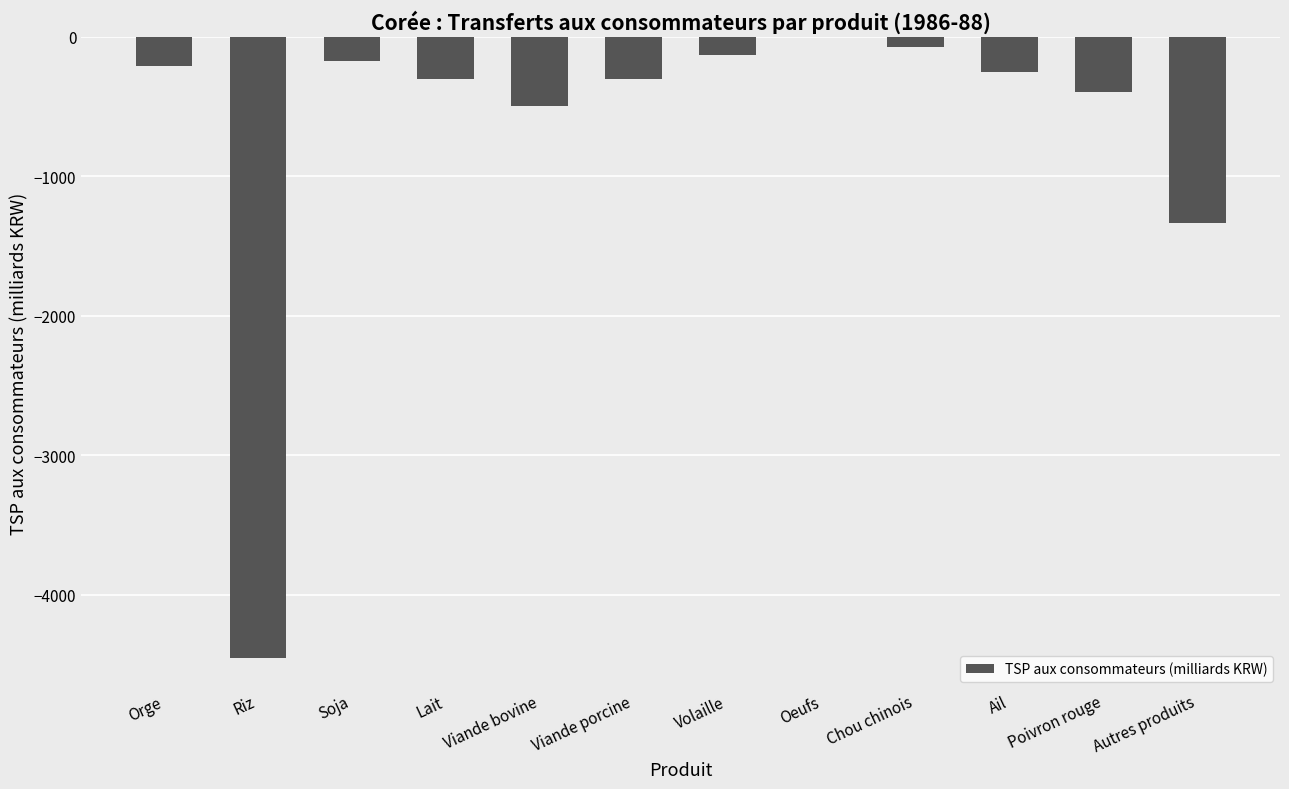

What is the change in value from Riz to Viande porcine?

+4148.9